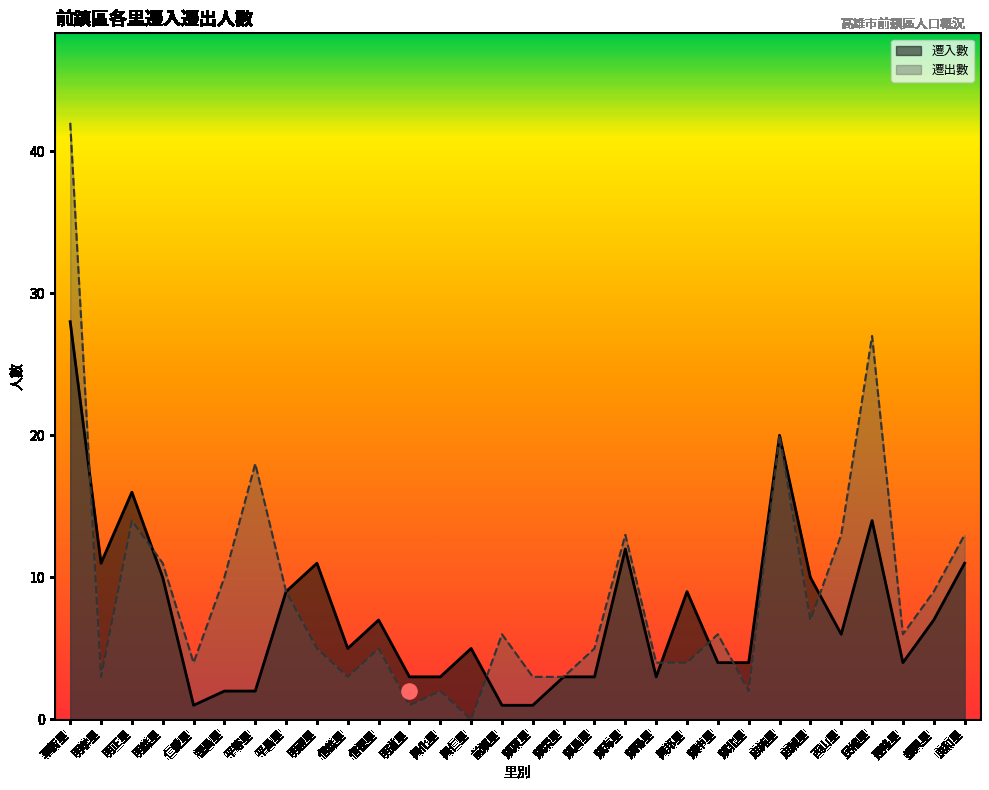

Which series has the widest spread of Y values?

遷出數